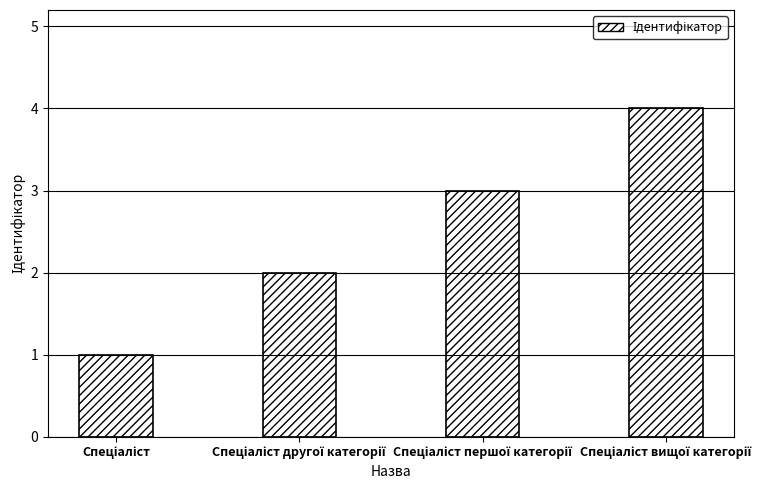

What is the maximum value shown in the chart?

4